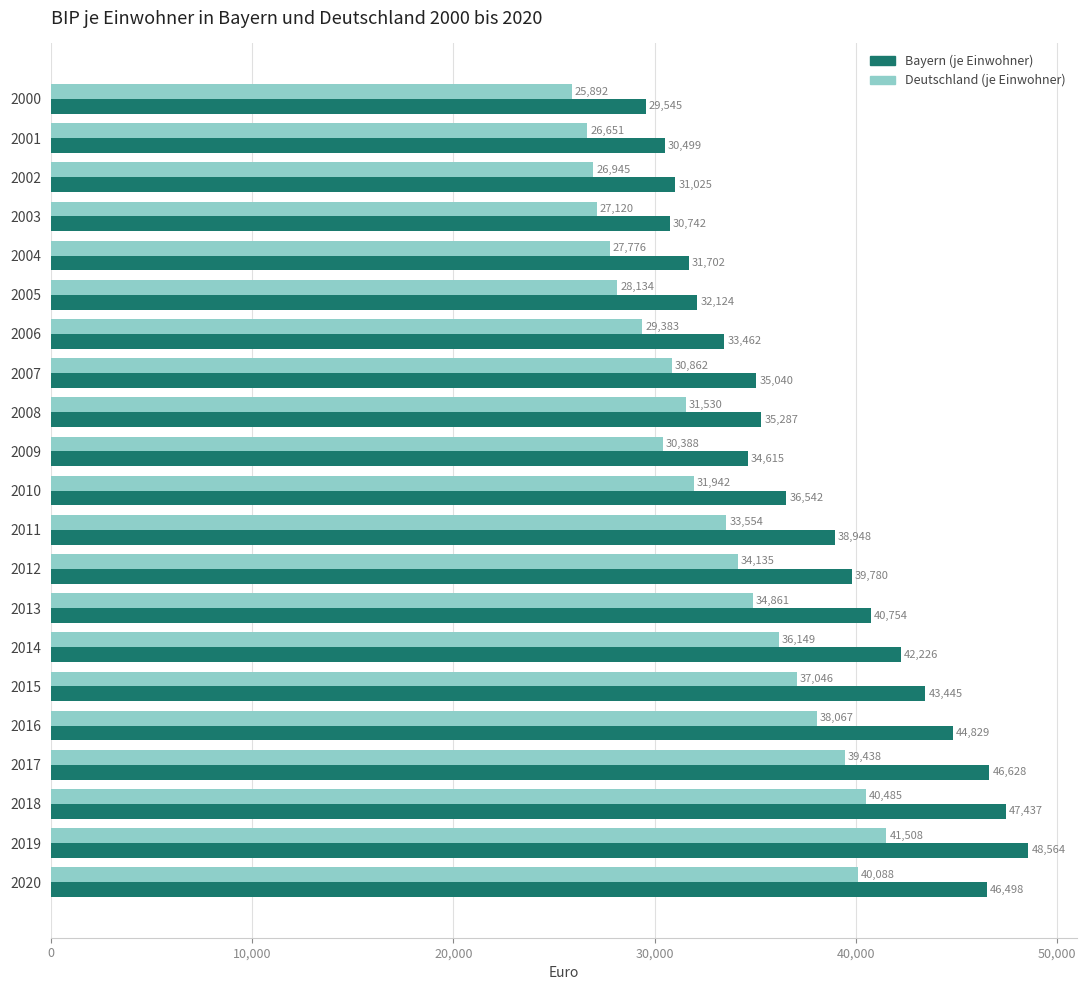

Is it true that Deutschland (je Einwohner) equals 37046 at 2015?

True